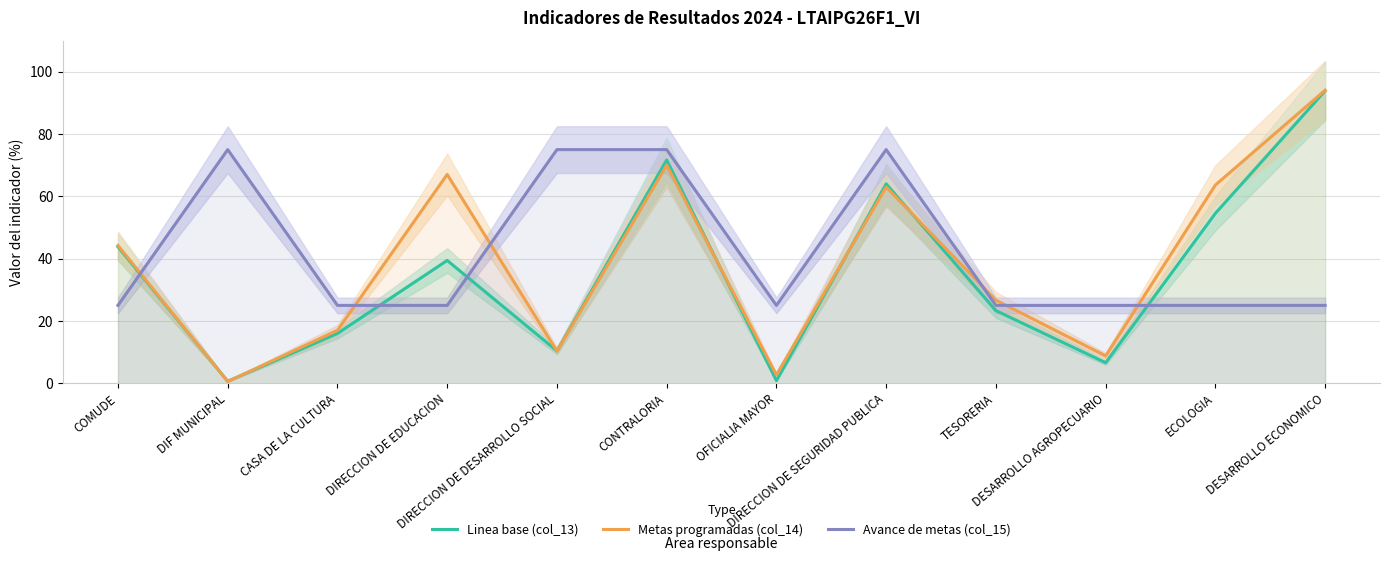

How many interior local valleys does the Avance de metas (col_15) series have?

1